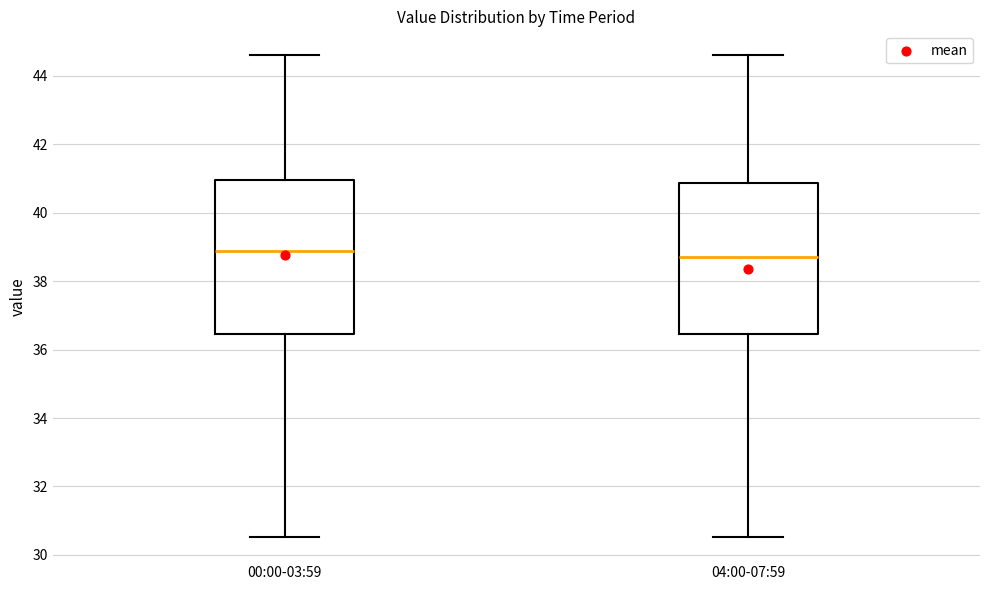

Reading left to right, read every box against the y-axis: the position of its median line, the range the box covers, and the ends of its whiskers. The values are not printed on the chart, so give them approximately, as read against the axis.

00:00-03:59: median 38.8, box 36.4 to 41.0, whiskers 30.6 to 44.6
04:00-07:59: median 38.8, box 36.4 to 40.8, whiskers 30.6 to 44.6